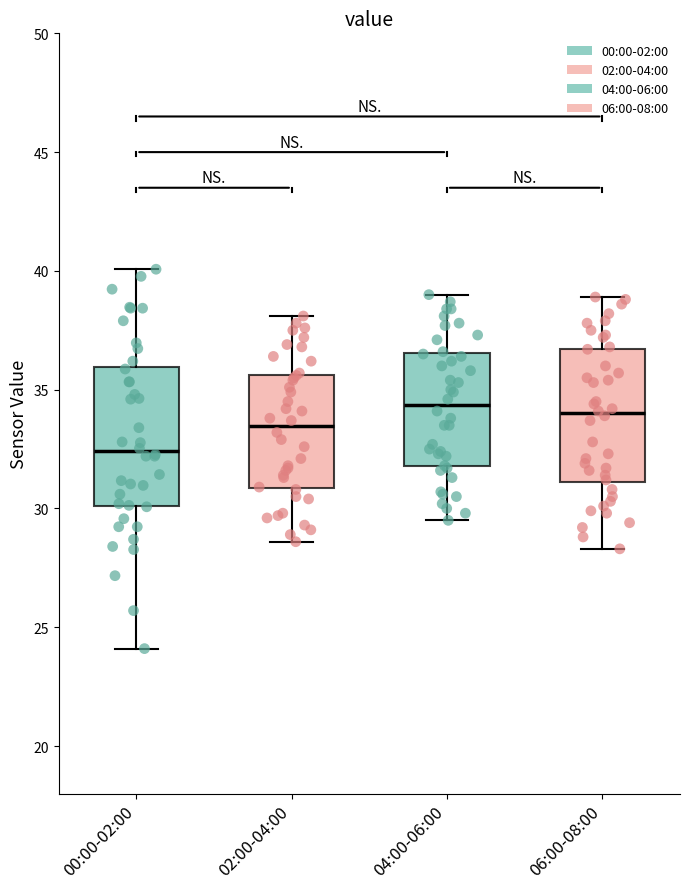

Which box's median line is the lowest?

00:00-02:00